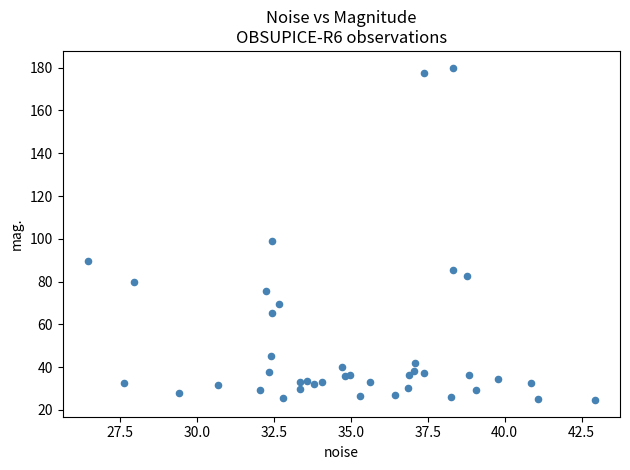

What is the range of X values (max minus min)?

16.5